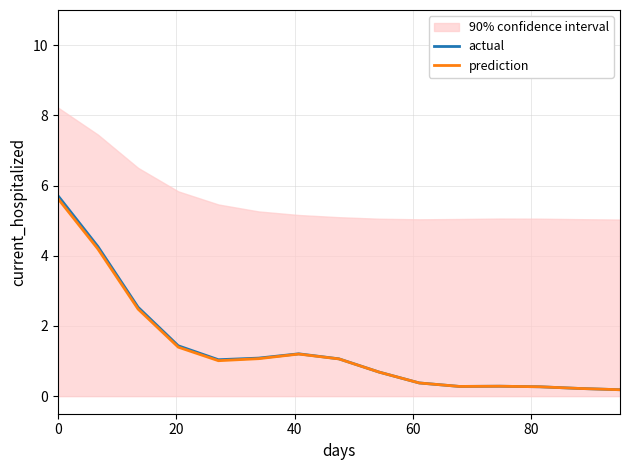

Reading right to left, what are all the values shown in this chart?

actual: 0.2	0.2	0.3	0.3	0.3	0.4	0.7	1.1	1.2	1.1	1.0	1.4	2.5	4.3	5.7
prediction: 0.2	0.2	0.3	0.3	0.3	0.4	0.7	1.1	1.2	1.1	1.0	1.4	2.5	4.2	5.6